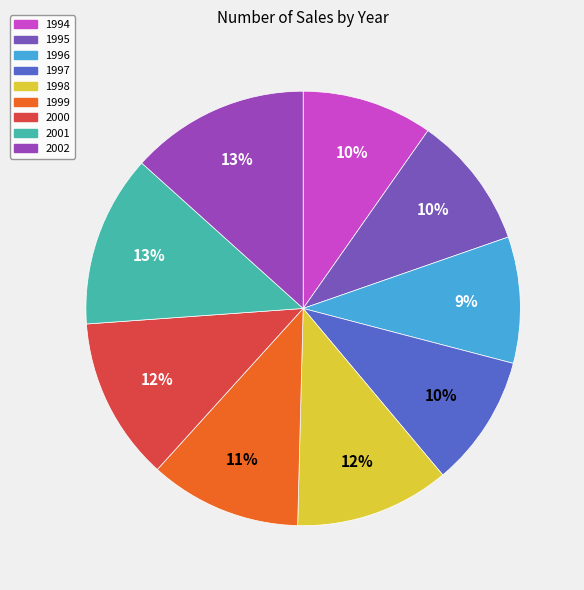

Does 2000 represent more than half of the total?

No